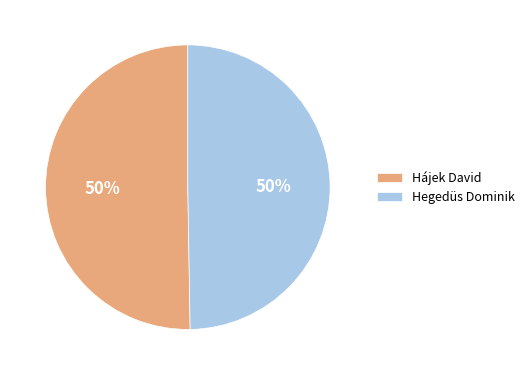

To the nearest percent, what is the combined percentage of Hájek David and Hegedüs Dominik?

100%